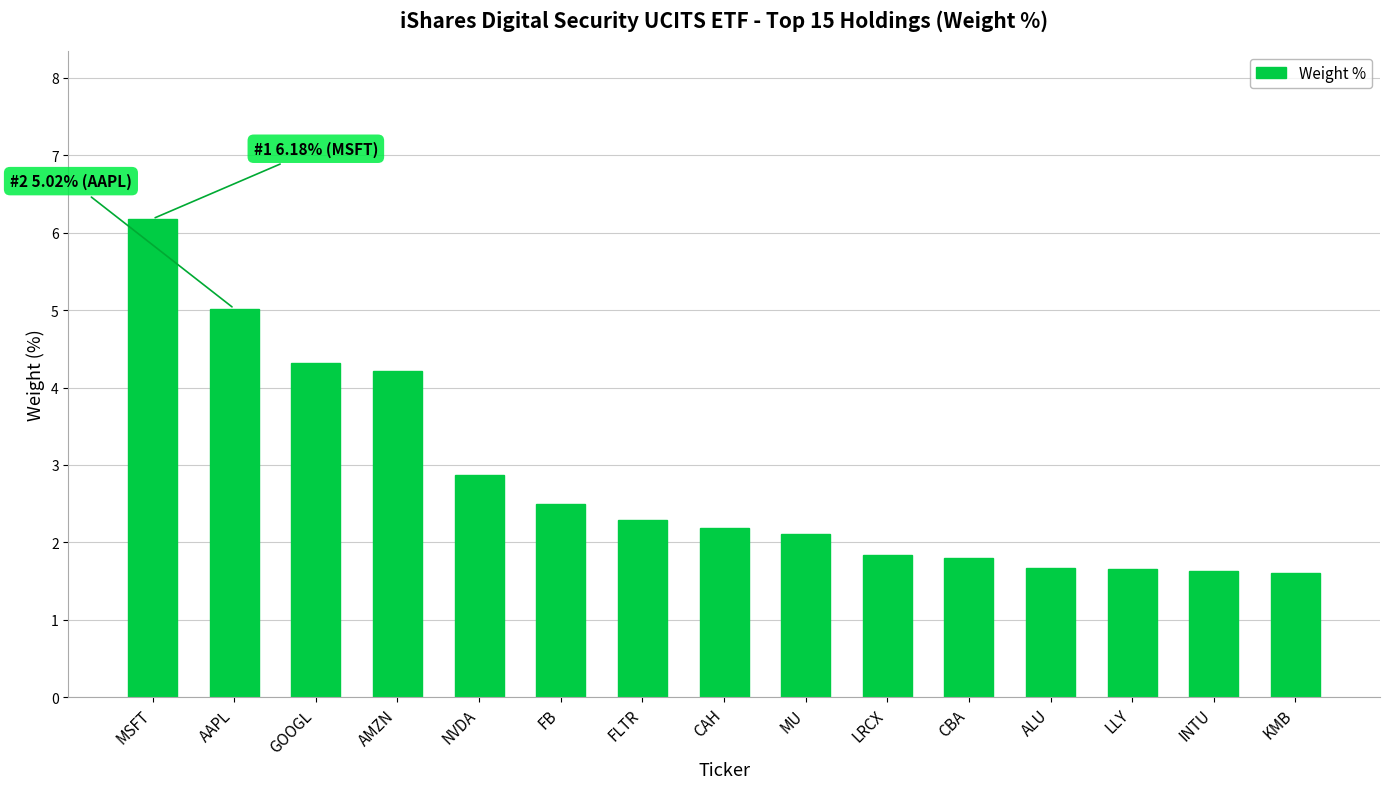

Count the number of data series in this chart.

1